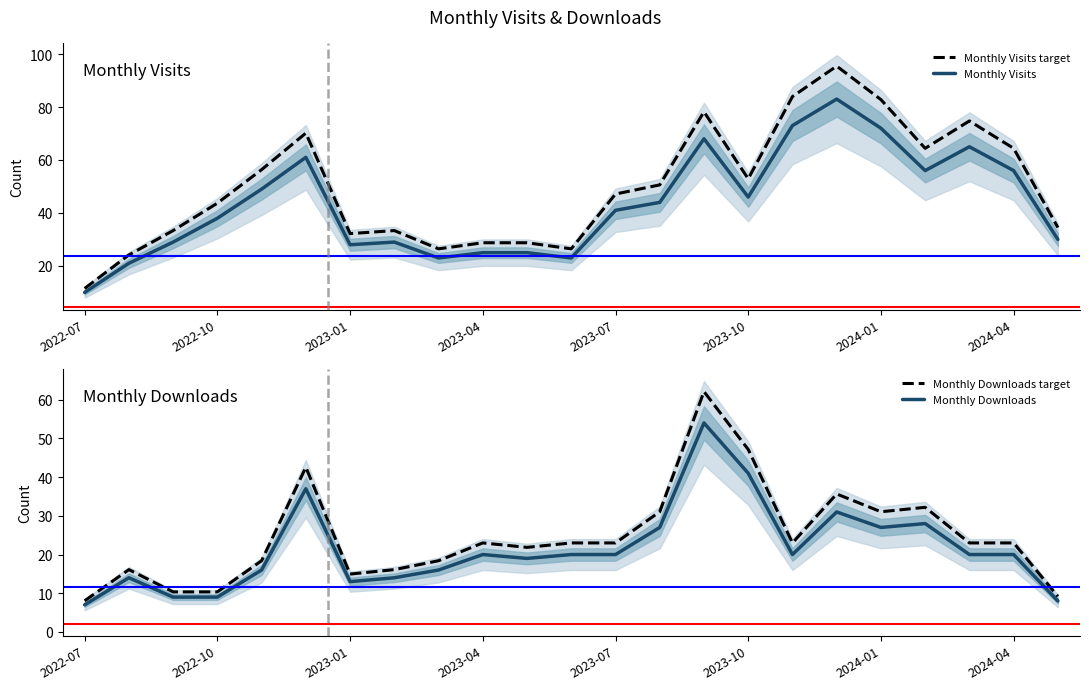

In Monthly Downloads target, how many points are higher than both neighbors (excluding endpoints)?

6